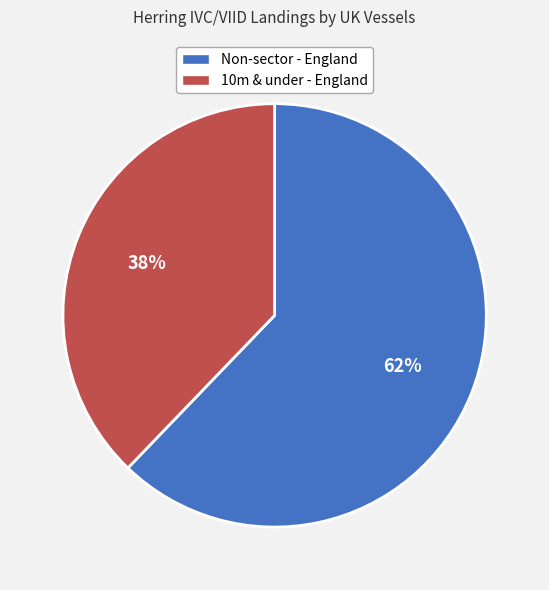

To the nearest percent, what is the average slice percentage?

50%